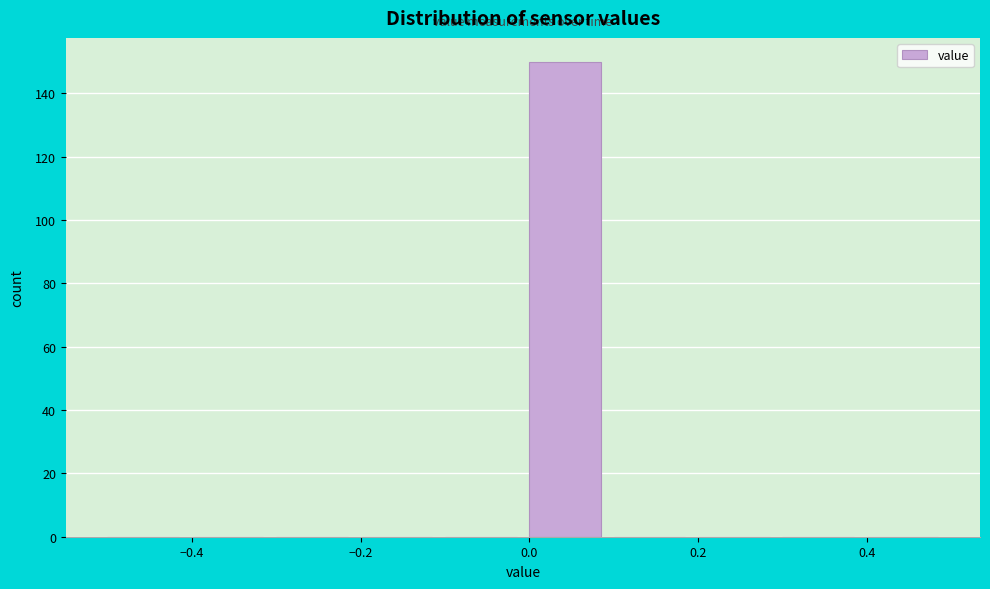

Reading left to right, transcribe this chart: for each bar, give the range it covers on the x-axis and its height. The values are not printed on the chart, so give them approximately, as read against the axis.

-0.5 to -0.4: 0
-0.4 to -0.3: 0
-0.3 to -0.2: 0
-0.2 to -0.1: 0
-0.1 to 0.0: 0
0.0 to 0.1: 150
0.1 to 0.2: 0
0.2 to 0.3: 0
0.3 to 0.4: 0
0.4 to 0.5: 0